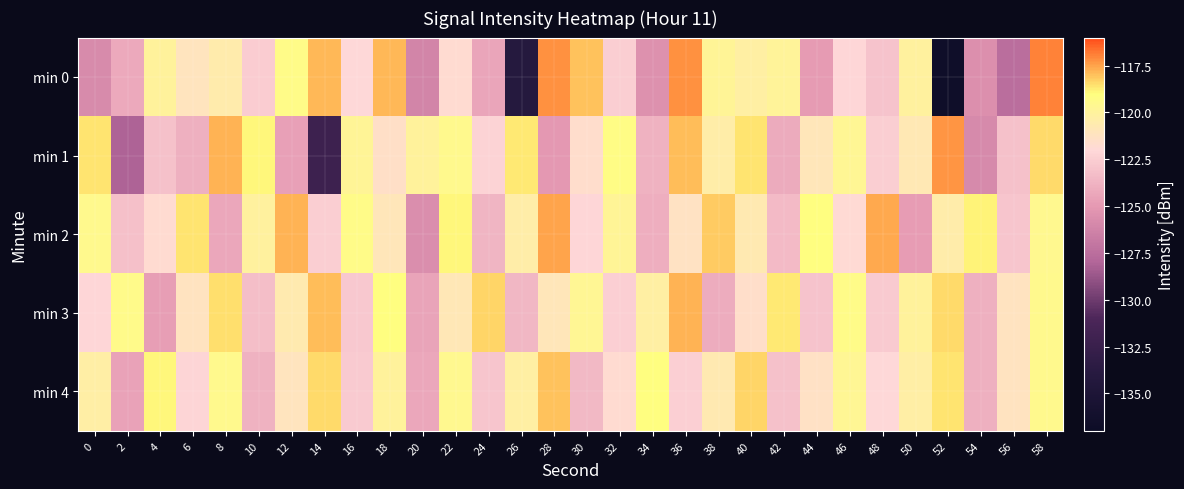

What is the minimum value shown in the chart?

-136.6